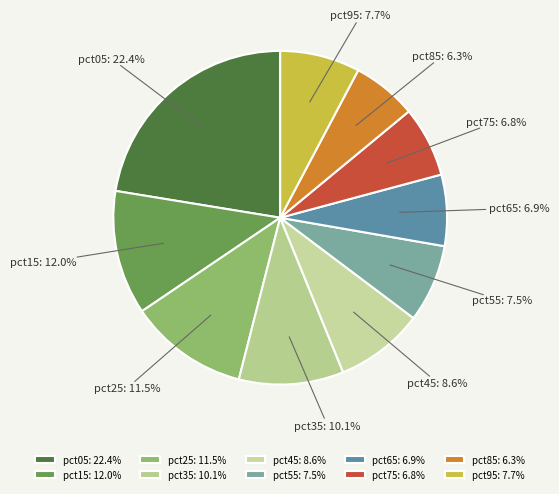

What portion of the pie excludes pct05?

77.6%